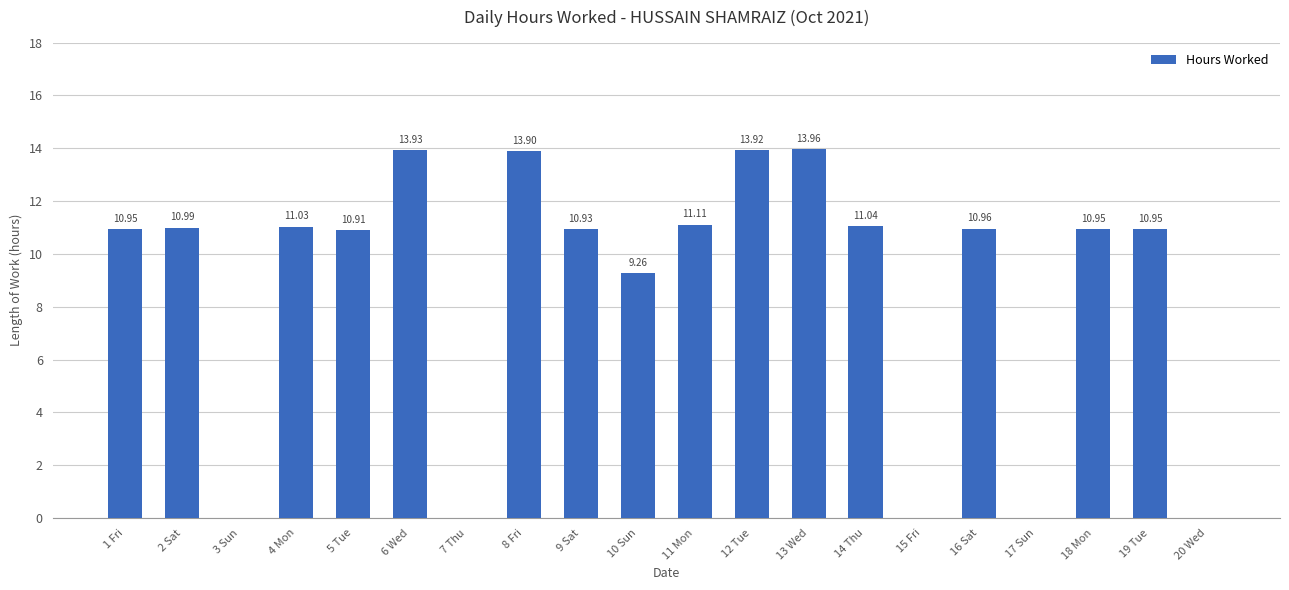

What is the sum of all values?

174.8